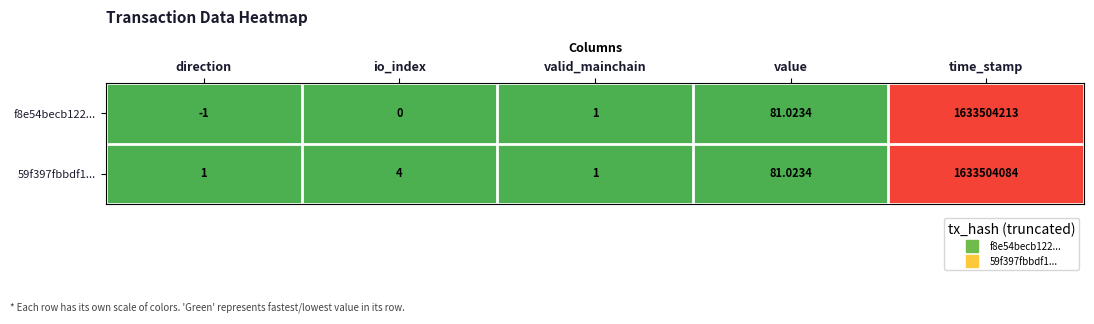

List the labels in order of f8e54becb122... value, largest first.

time_stamp, value, valid_mainchain, io_index, direction